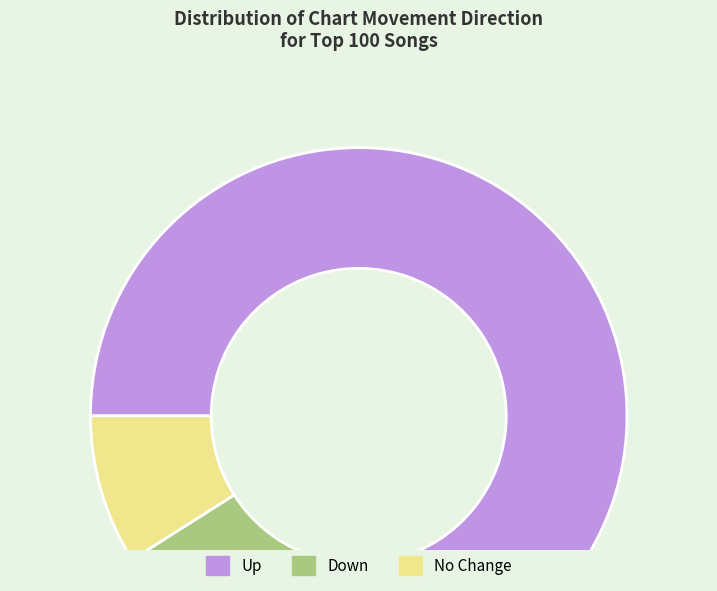

Combined, do No Change and Down account for over 50%?

No